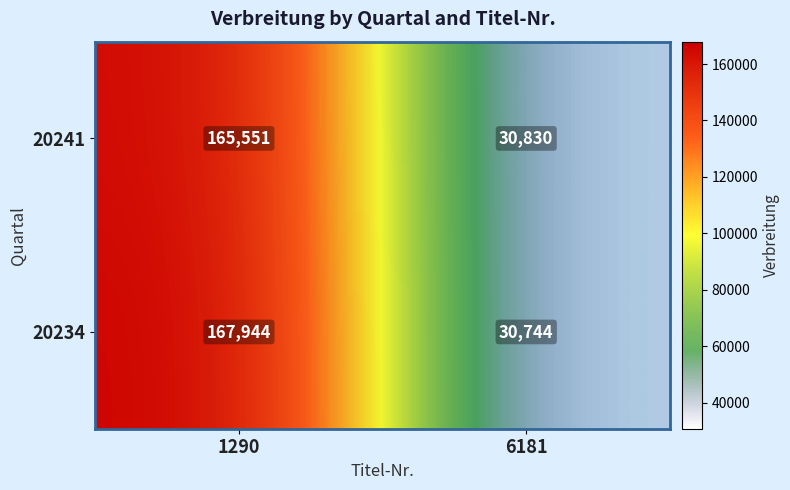

At which label is 20241 closest to 98190?

6181